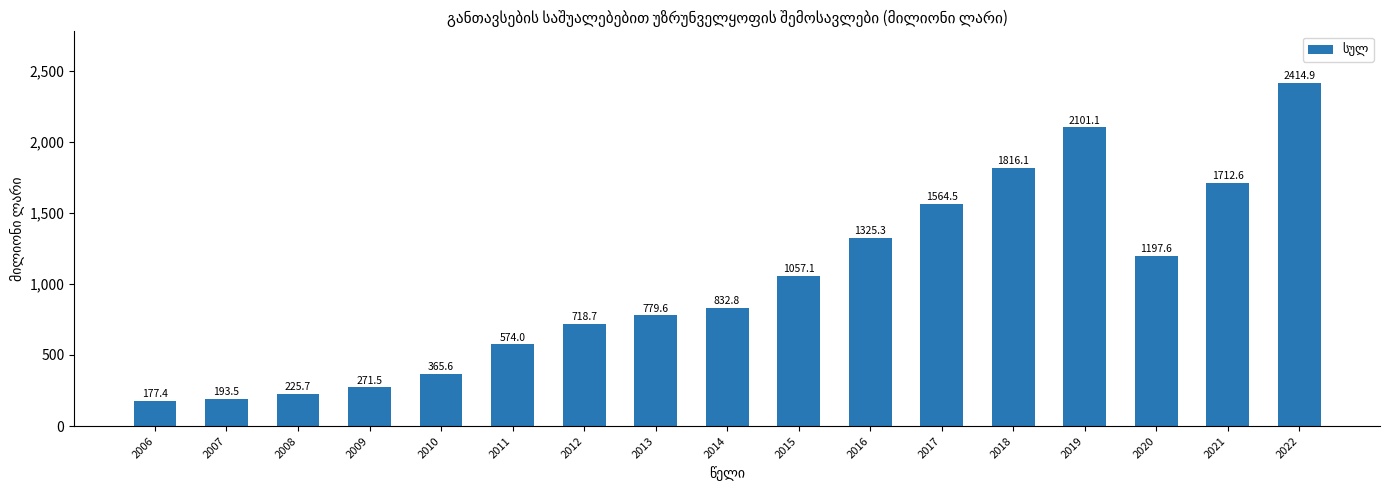

How many categories are shown in the chart?

17